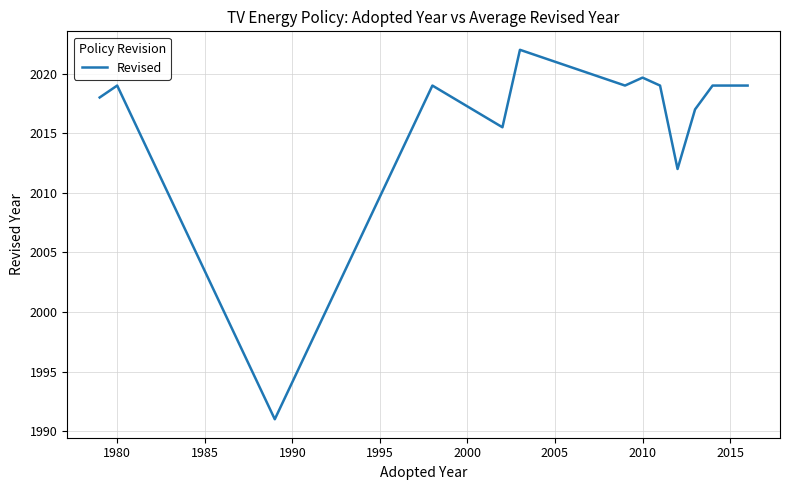

What is the difference between the maximum and minimum values?

31.0